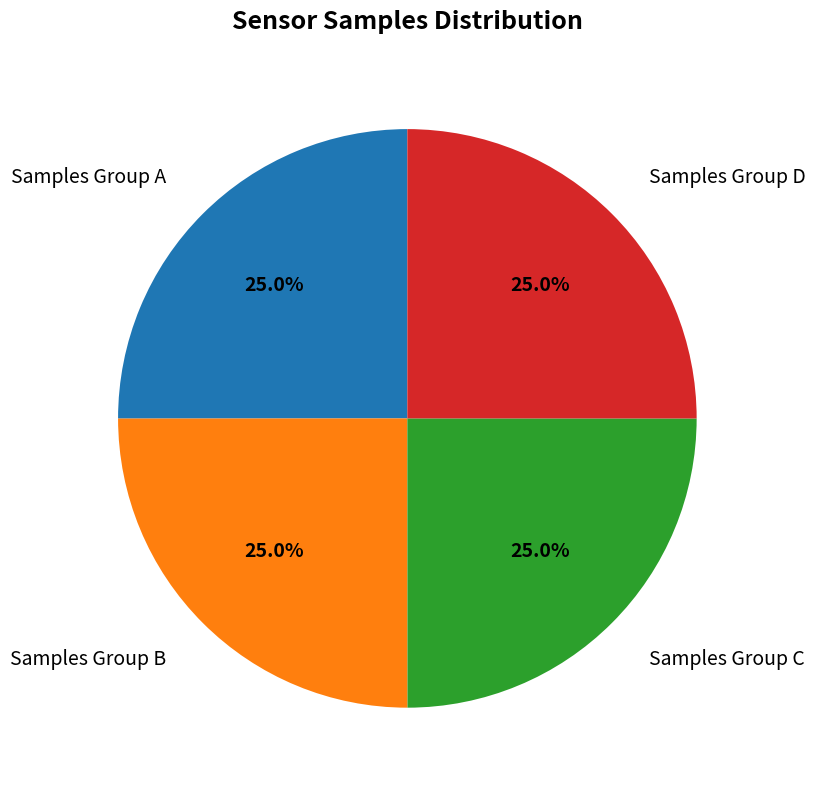

What portion of the pie excludes Samples Group C?

75.0%